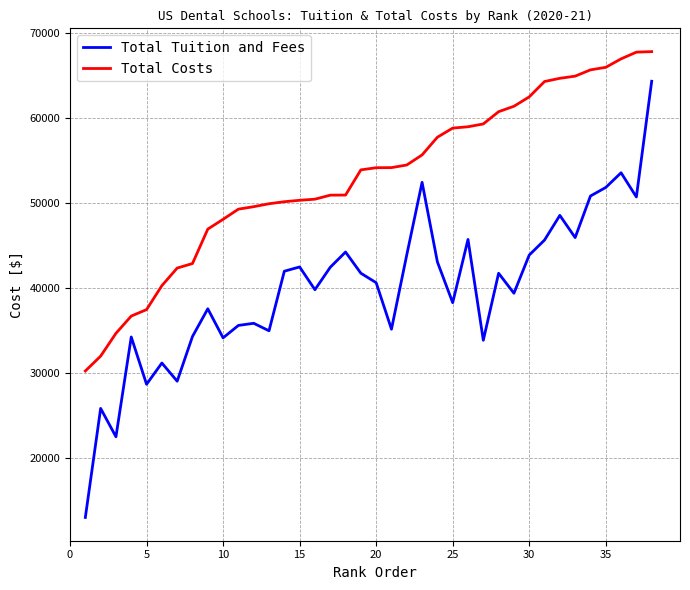

How many interior local peaks does the Total Tuition and Fees series have?

12